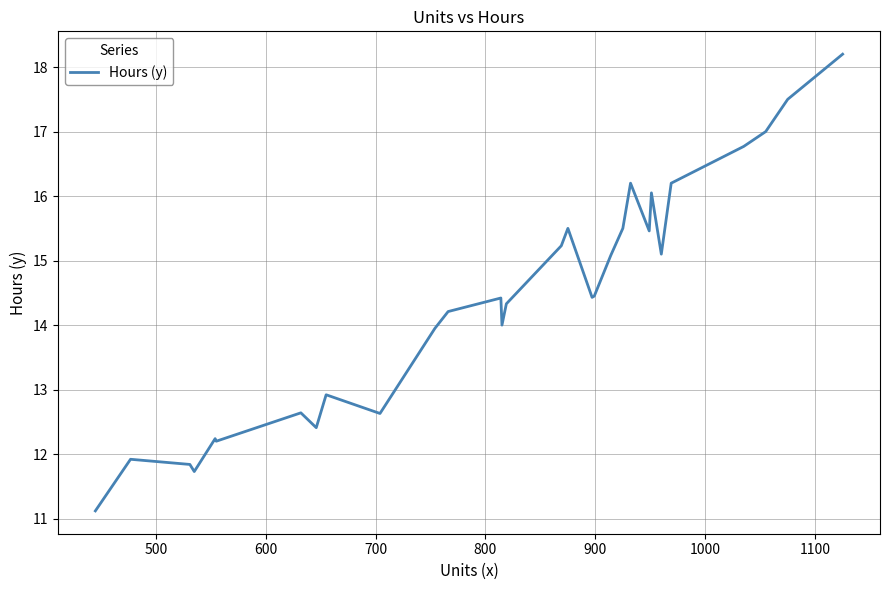

How many lines are shown in the chart?

1